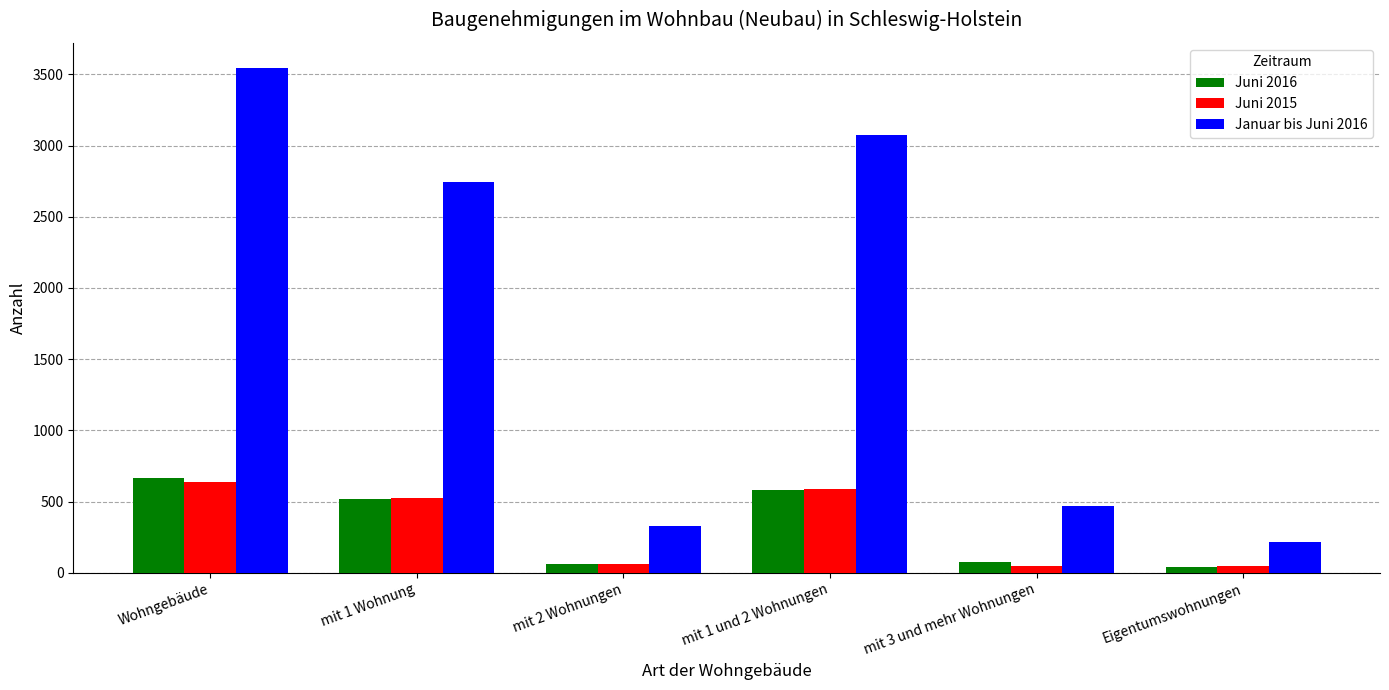

What is the difference between the maximum and minimum values in the Januar bis Juni 2016 series?

3329